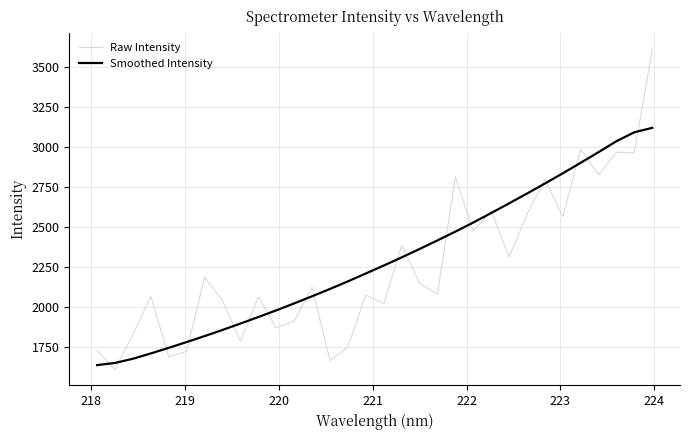

True or false: Raw Intensity and Smoothed Intensity intersect in this chart.

True